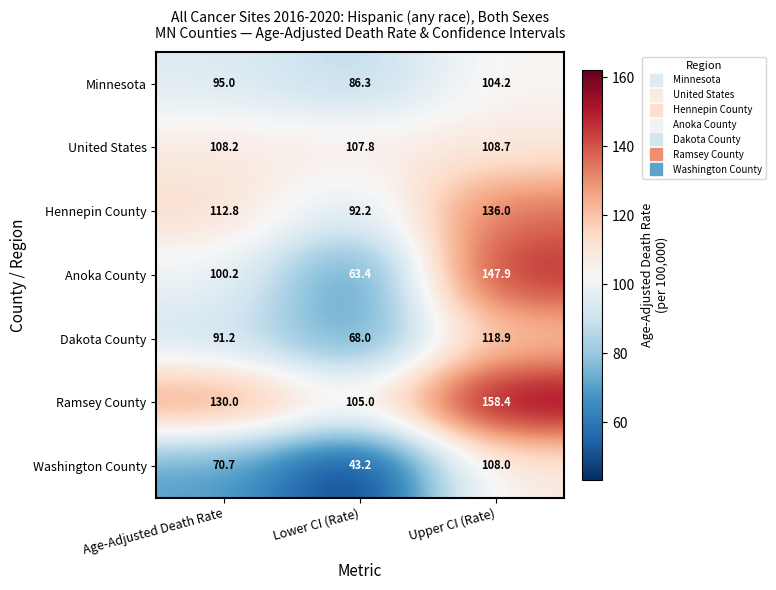

Reading right to left, list all the values displayed in this chart.

Minnesota: Upper CI (Rate)=104.2	Lower CI (Rate)=86.3	Age-Adjusted Death Rate=95.0
United States: Upper CI (Rate)=108.7	Lower CI (Rate)=107.8	Age-Adjusted Death Rate=108.2
Hennepin County: Upper CI (Rate)=136.0	Lower CI (Rate)=92.2	Age-Adjusted Death Rate=112.8
Anoka County: Upper CI (Rate)=147.9	Lower CI (Rate)=63.4	Age-Adjusted Death Rate=100.2
Dakota County: Upper CI (Rate)=118.9	Lower CI (Rate)=68.0	Age-Adjusted Death Rate=91.2
Ramsey County: Upper CI (Rate)=158.4	Lower CI (Rate)=105.0	Age-Adjusted Death Rate=130.0
Washington County: Upper CI (Rate)=108.0	Lower CI (Rate)=43.2	Age-Adjusted Death Rate=70.7